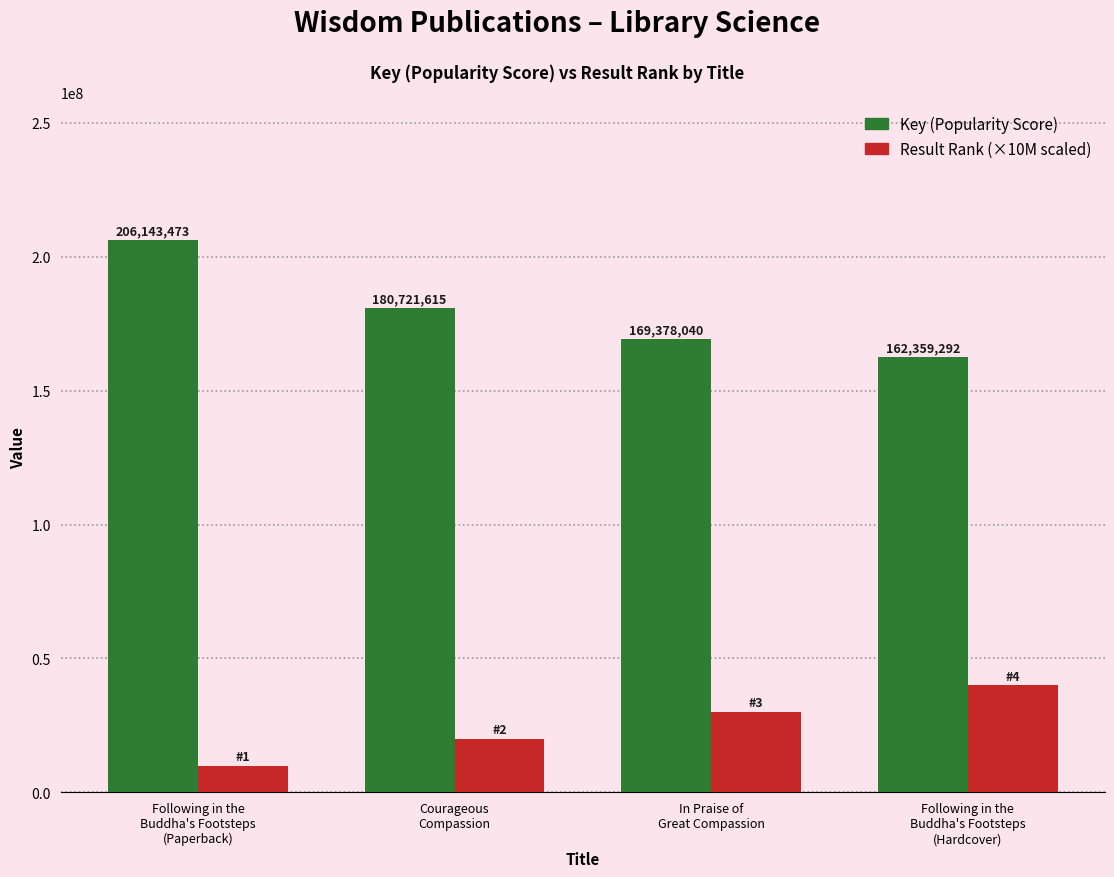

What position from the right is Following in the
Buddha's Footsteps
(Hardcover)?

1